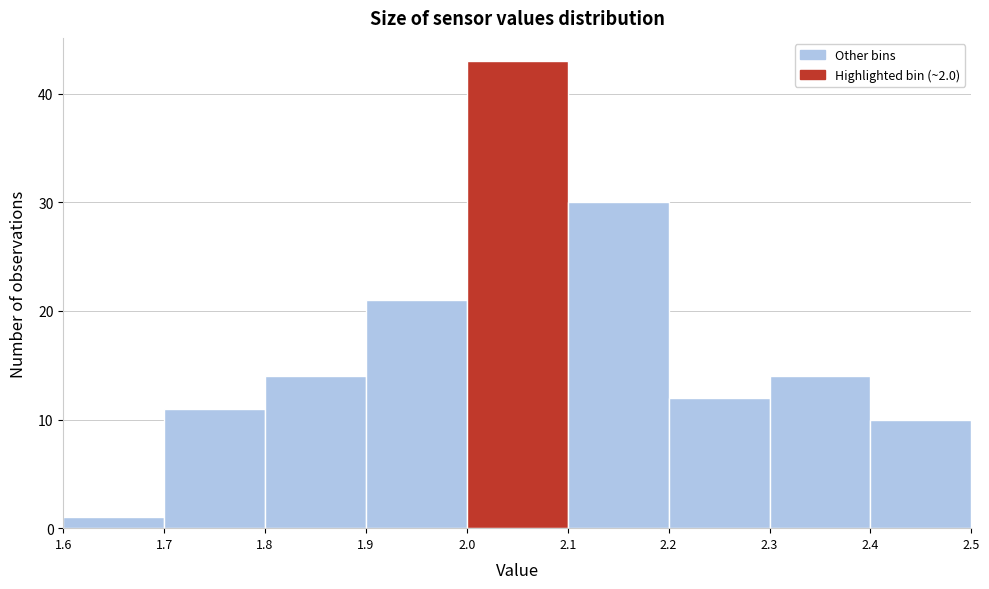

How tall is the bar that spans 2.0 to 2.1 on the x-axis? The values are not printed on the chart, so give them approximately, as read against the axis.

43